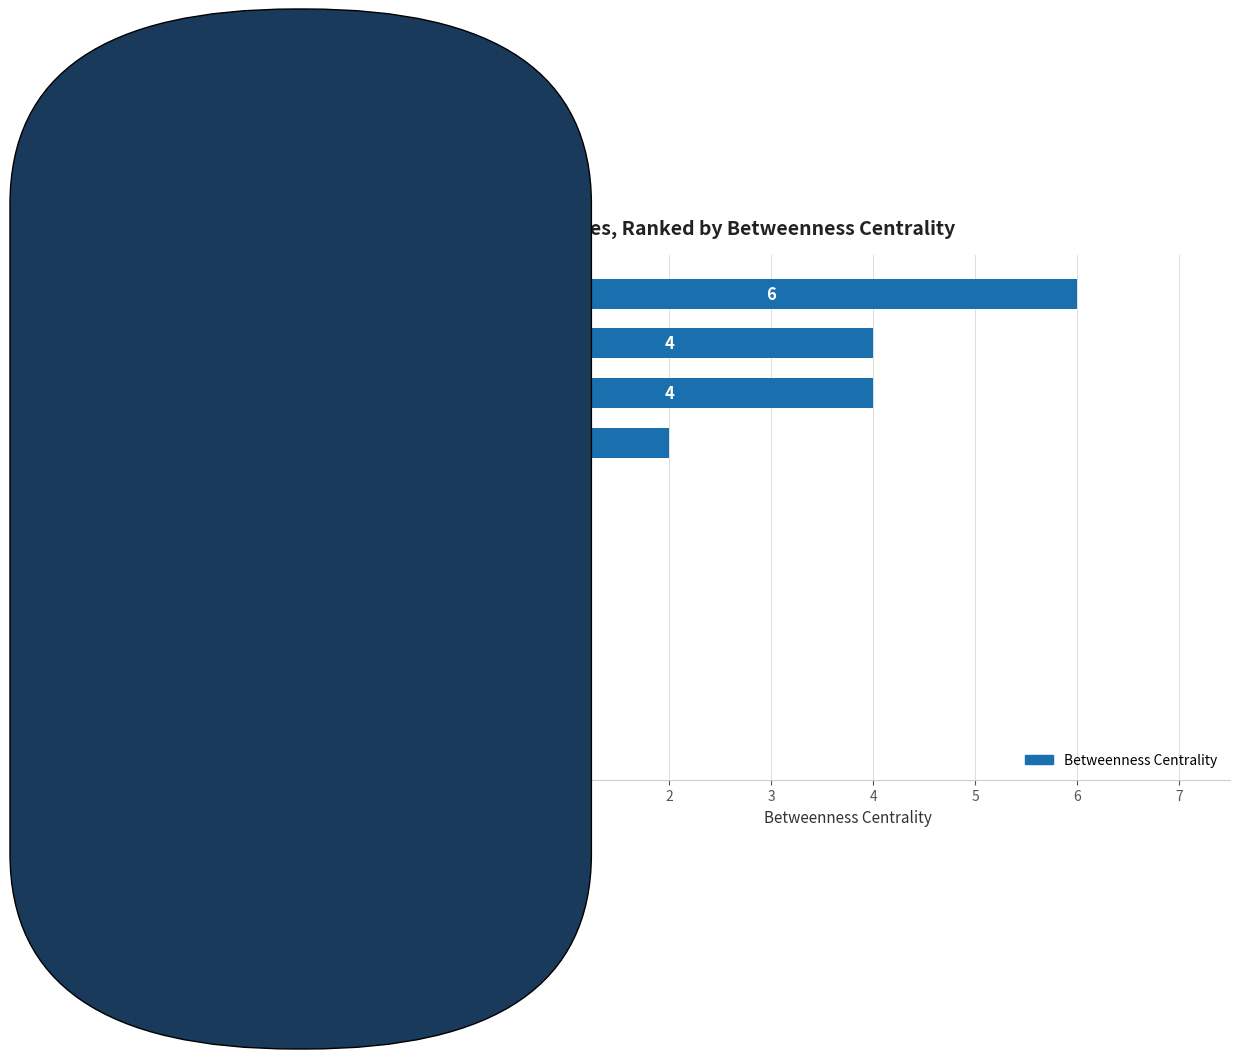

What is the sum of all values?

16